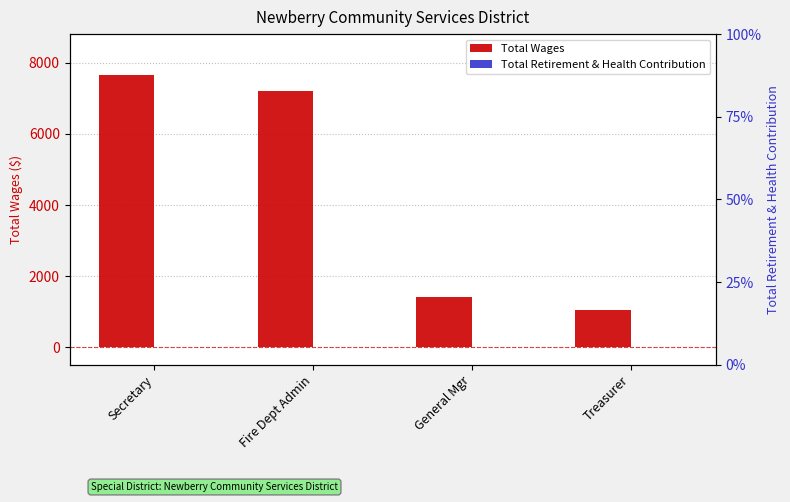

How many bars are there in total?

8